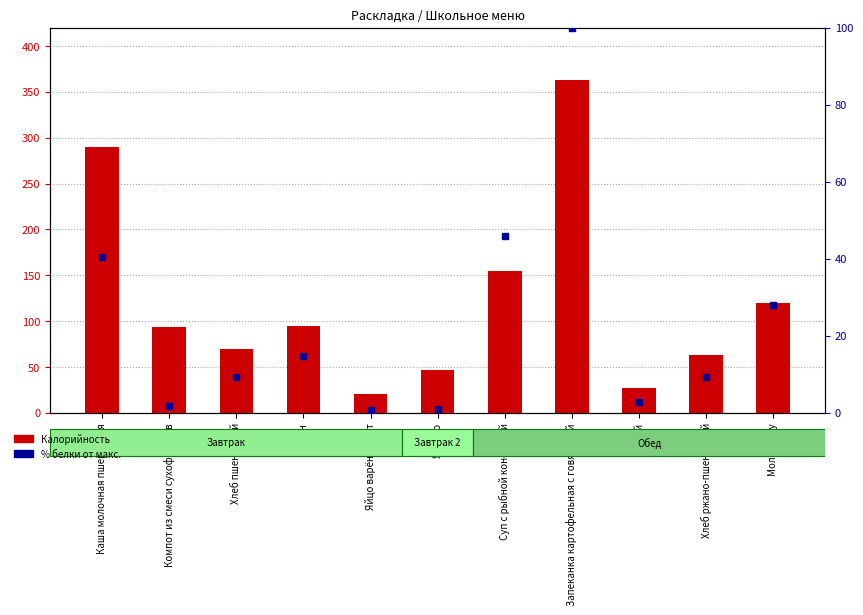

At how many categories does at least one series exceed 278?

2